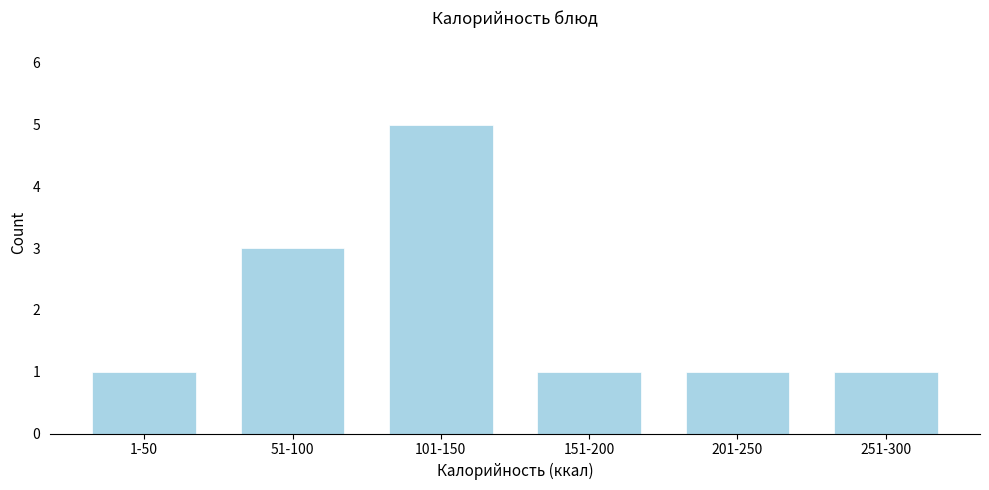

Reading right to left, transcribe all the data shown in this chart.

1	1	1	5	3	1